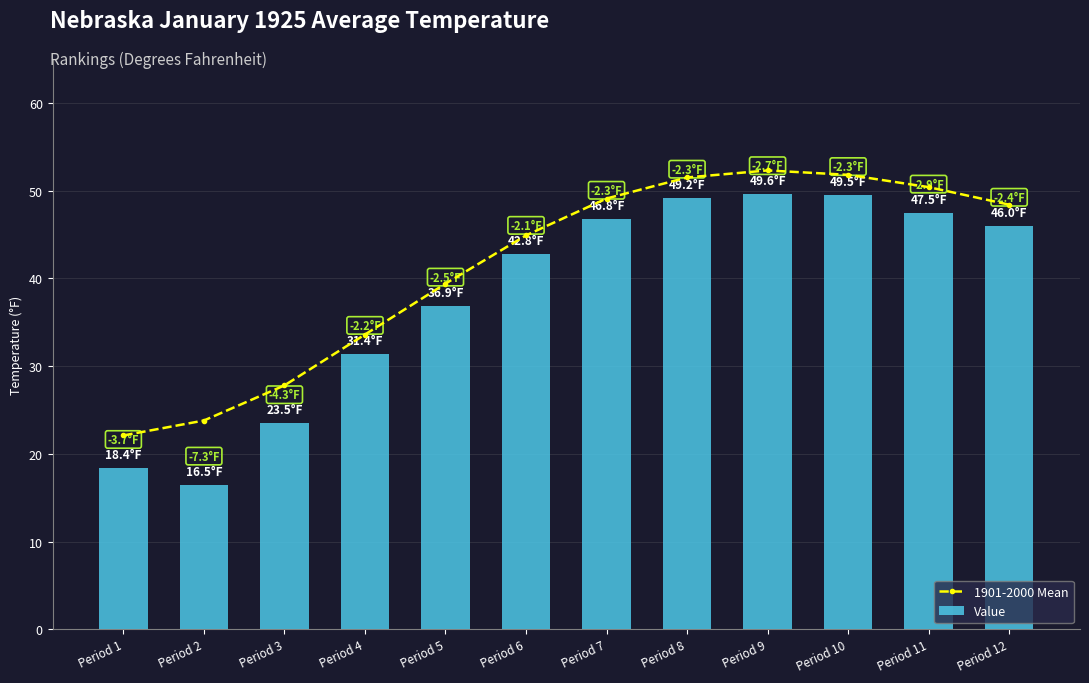

Which has a higher value, Period 1 or Period 2?

Period 2